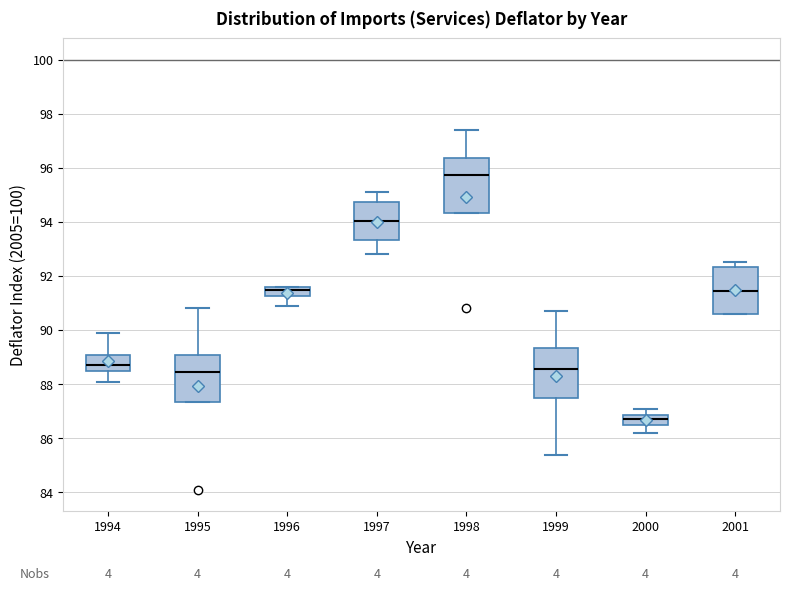

Where does the lower whisker of the box at x = 1996 end on the y-axis? The values are not printed on the chart, so give them approximately, as read against the axis.

91.0